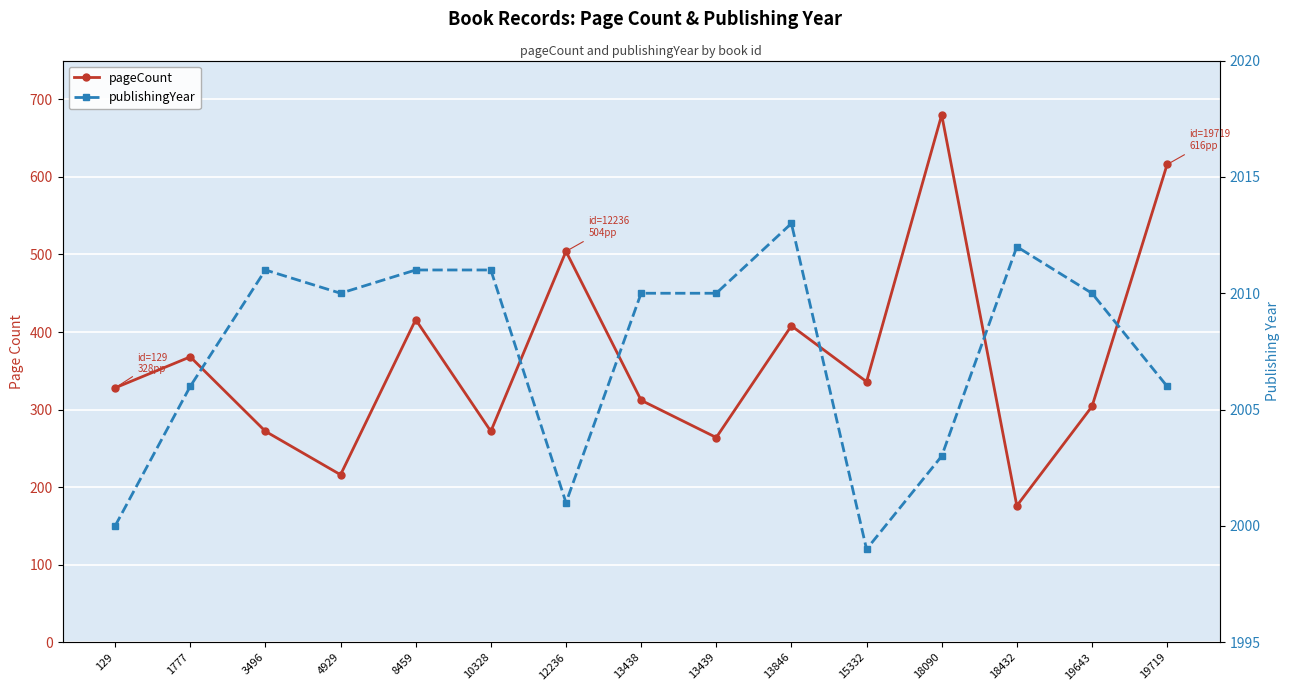

What is the difference between the maximum and minimum values in the publishingYear series?

14